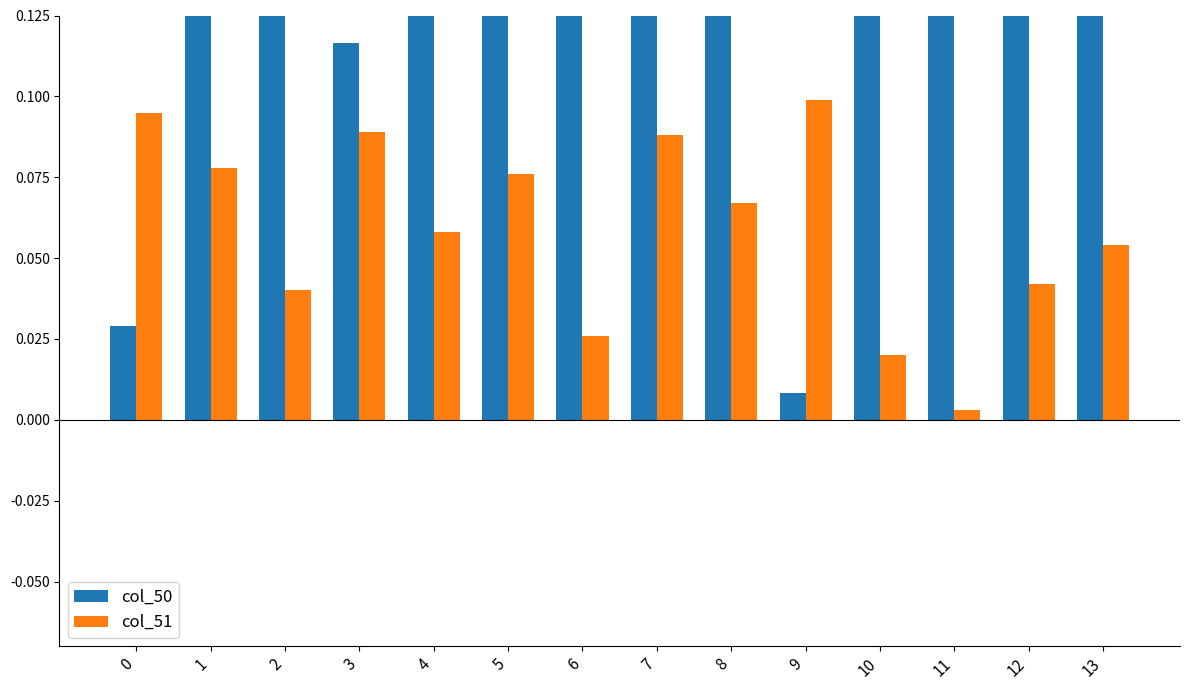

What is the difference between the maximum and minimum values in the col_50 series?

1.0